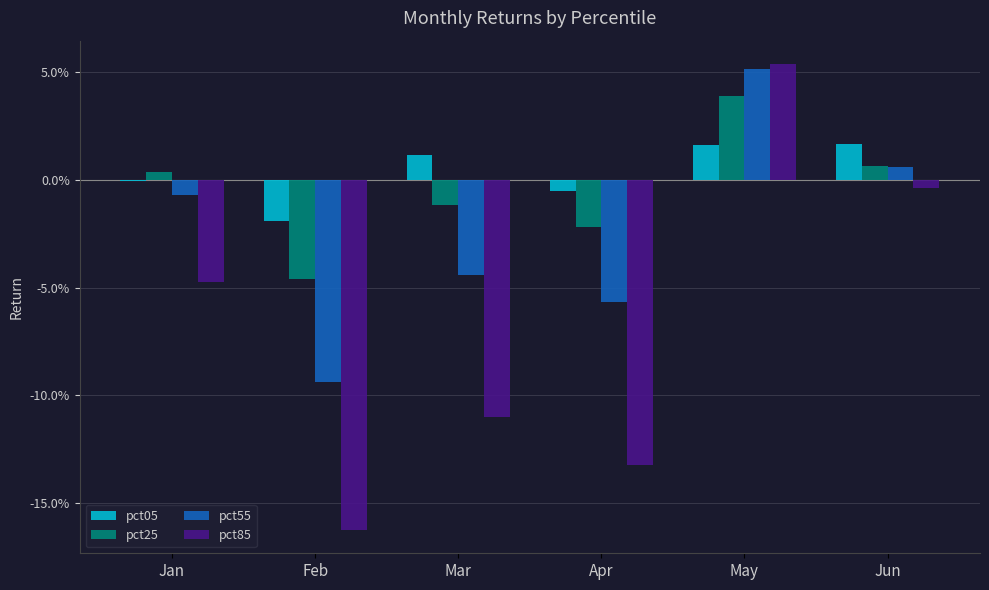

Where is pct05 nearest to the value 0?

Jan